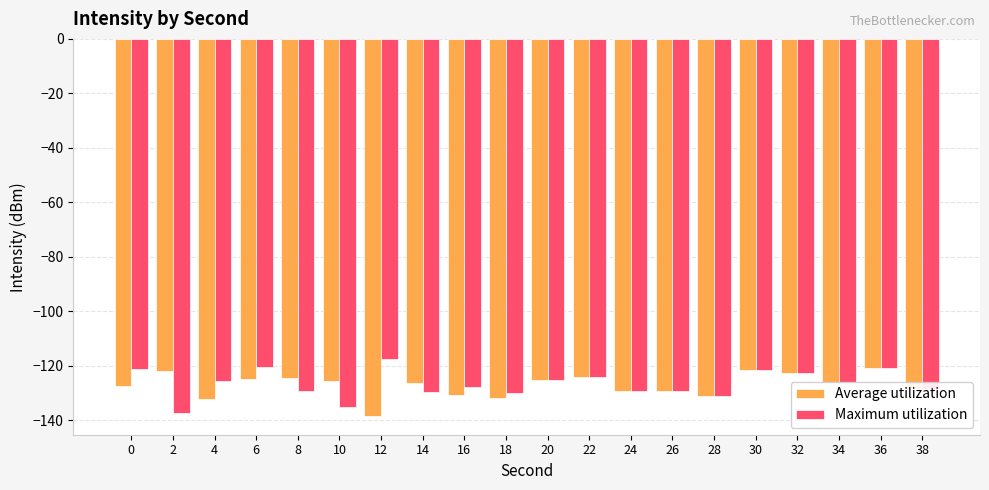

True or false: Maximum utilization has a value of -41.8 at 30.

False